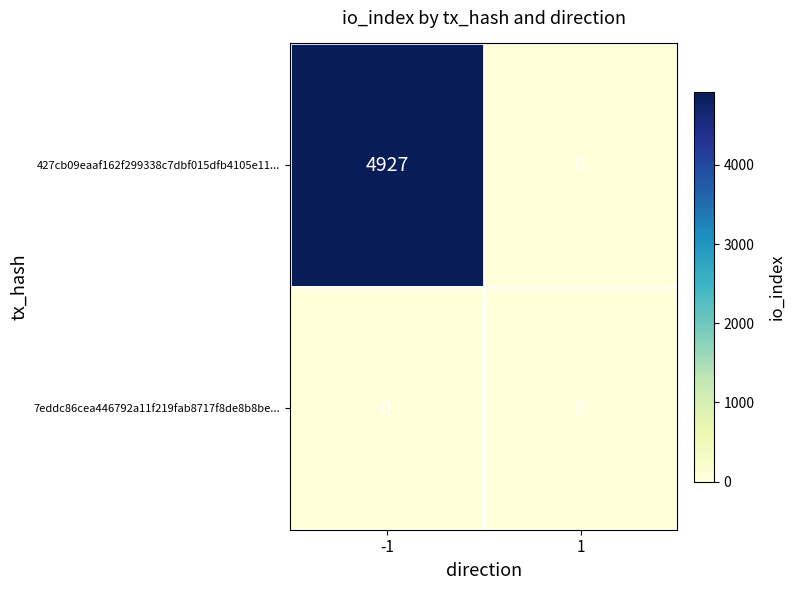

Which series has the widest spread of values?

427cb09eaaf162f299338c7dbf015dfb4105e11...